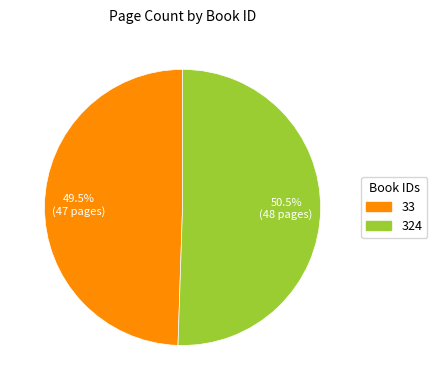

Which category has the biggest portion of the pie?

324